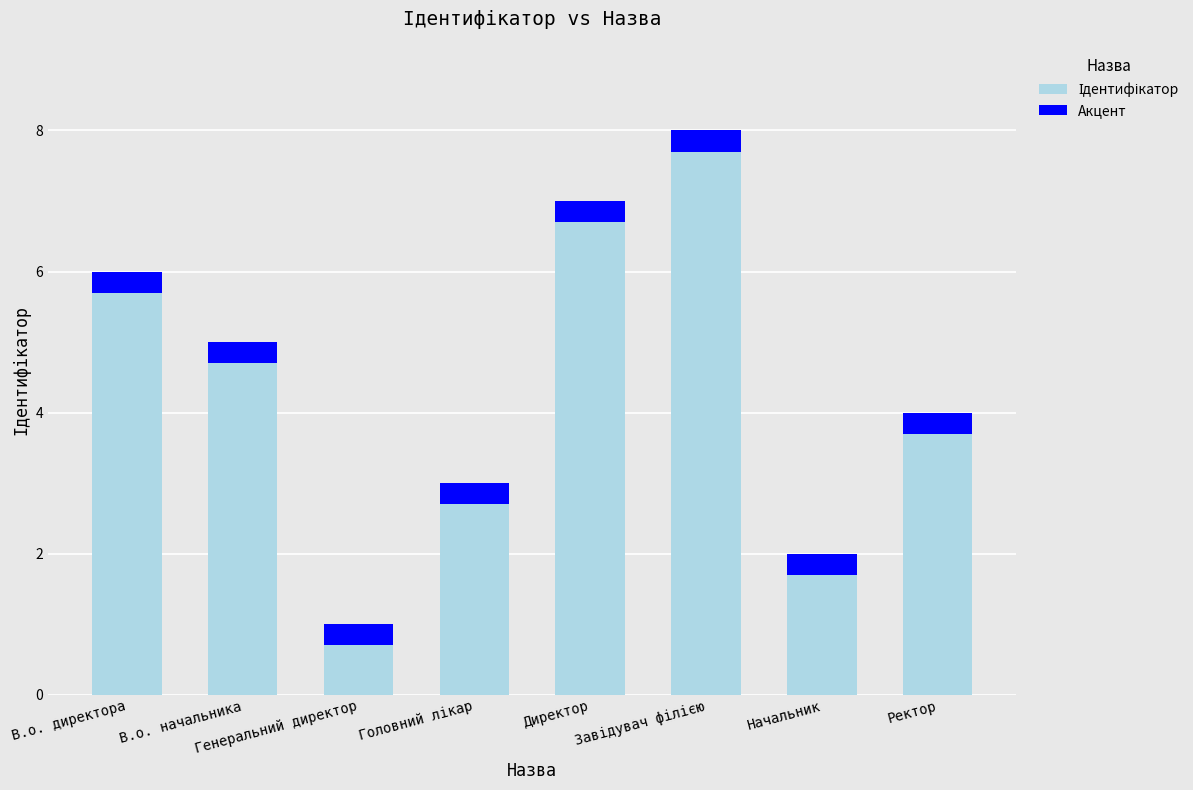

Are the bars grouped side by side (vs. stacked)?

No